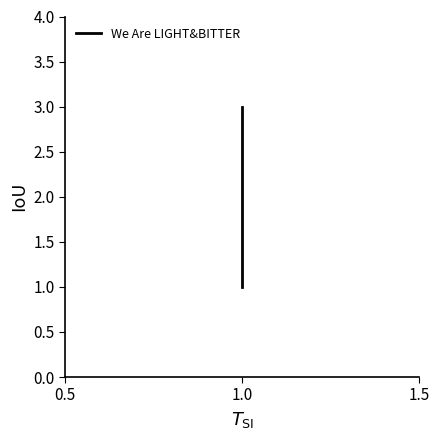

Is this an area chart (filled region under the line)?

No